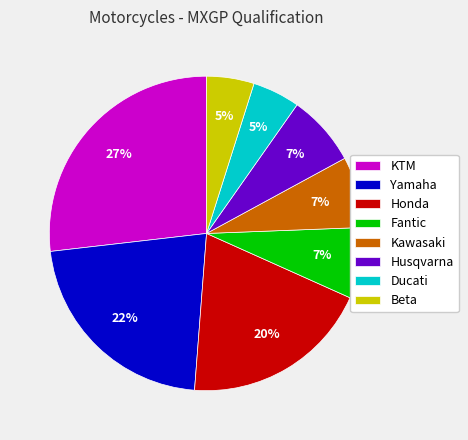

To the nearest percent, what is the combined percentage of Fantic and KTM?

34%